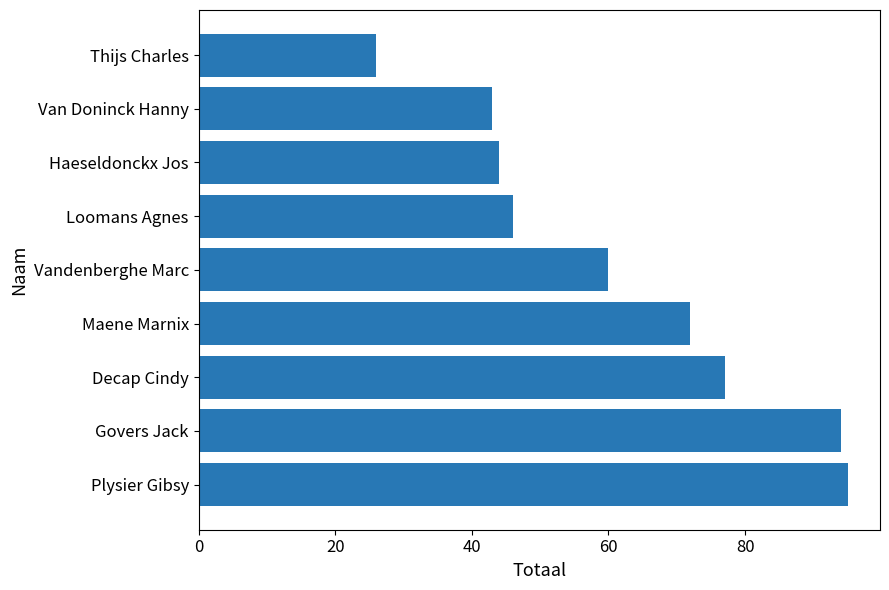

What is the sum of all values?

557